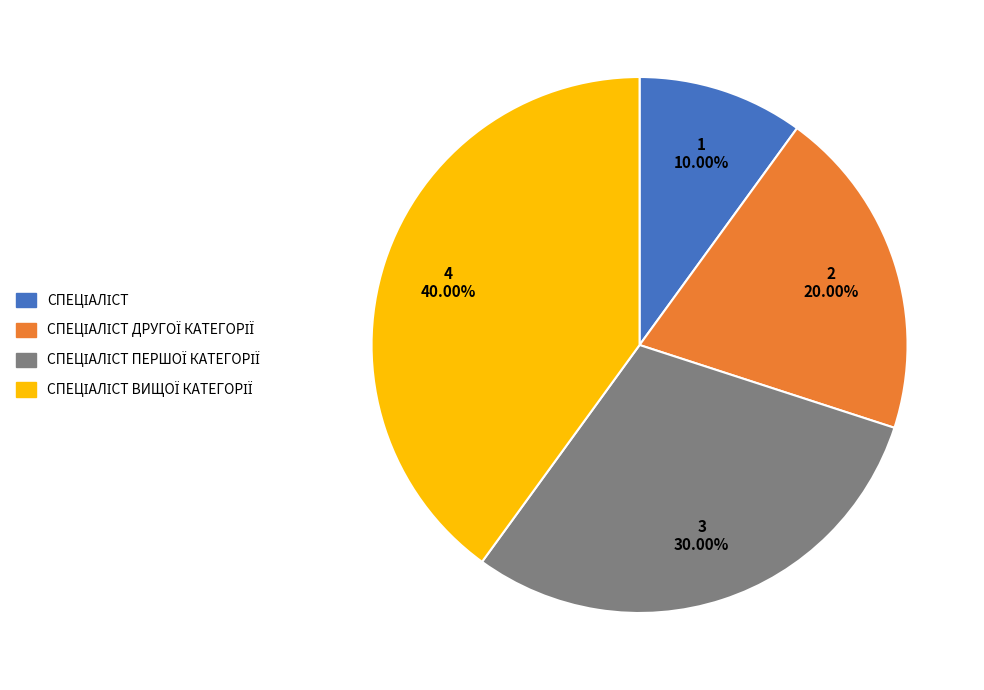

Is there any slice that represents more than half of the pie?

No